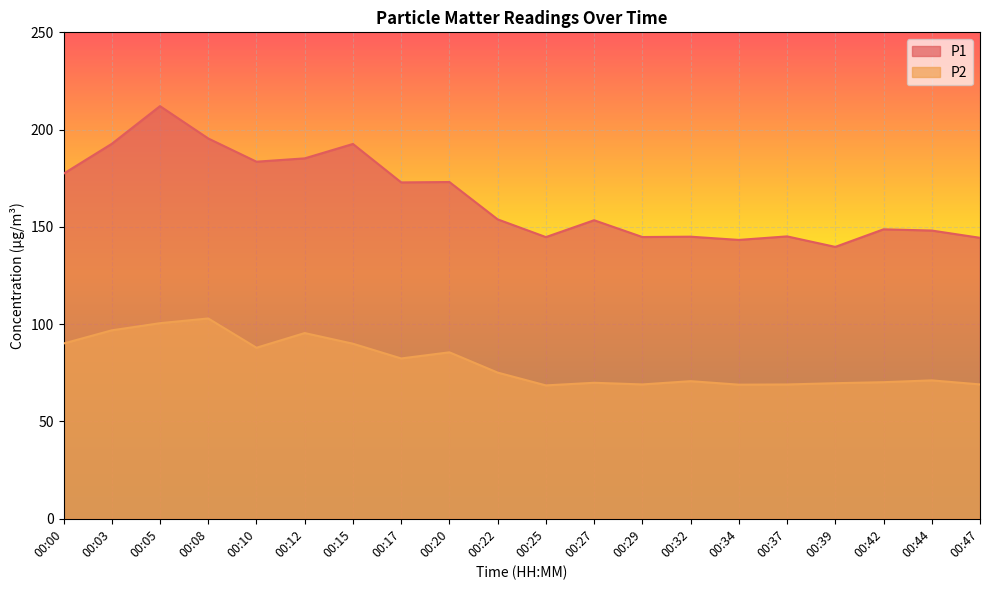

Count the number of categories in the chart.

20